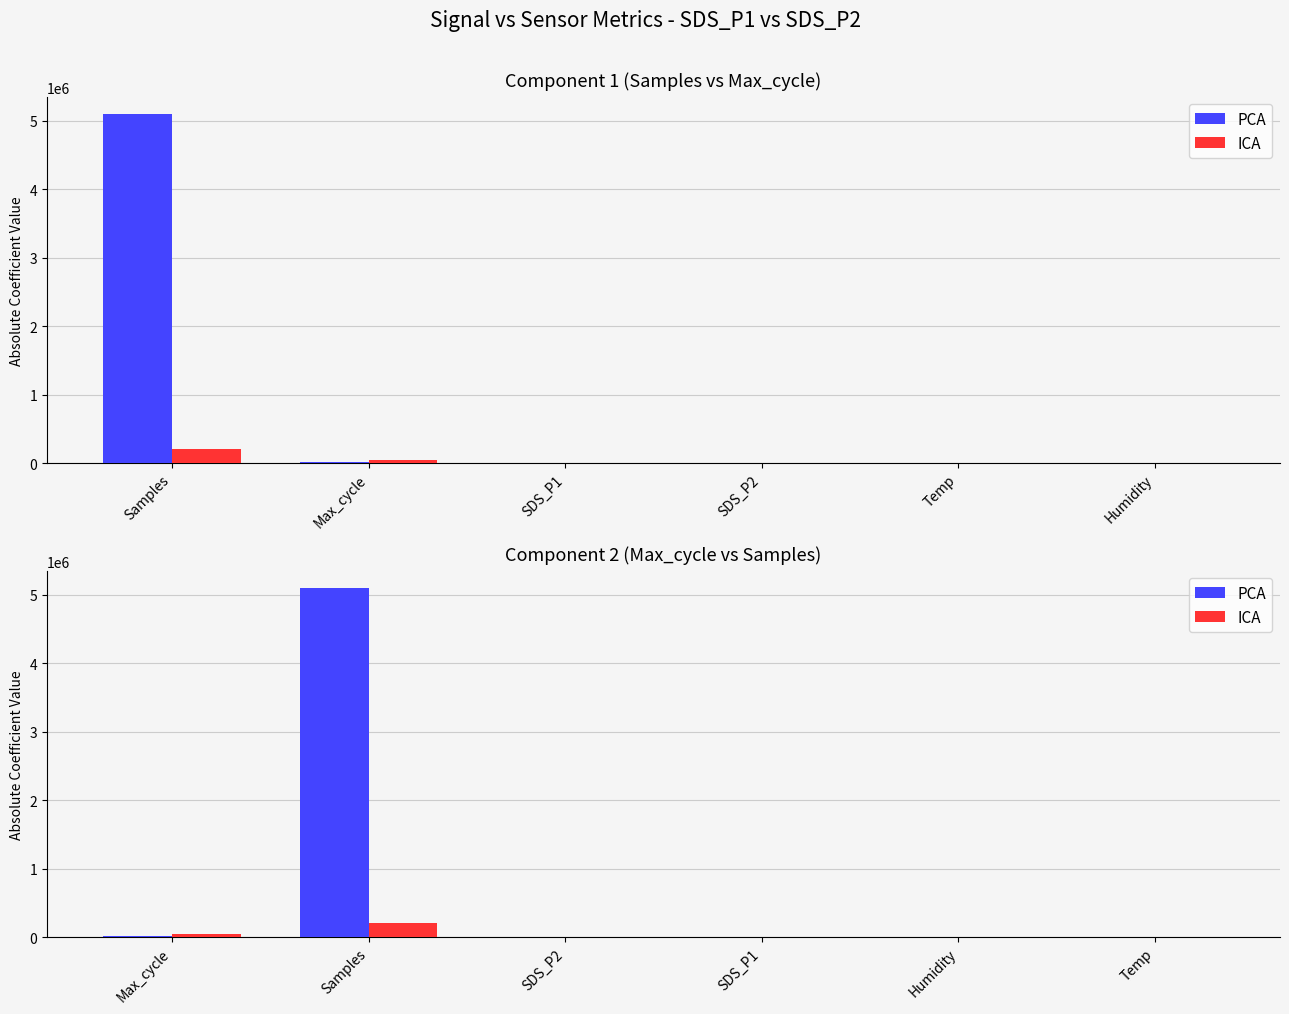

How many bars are there in each group?

2